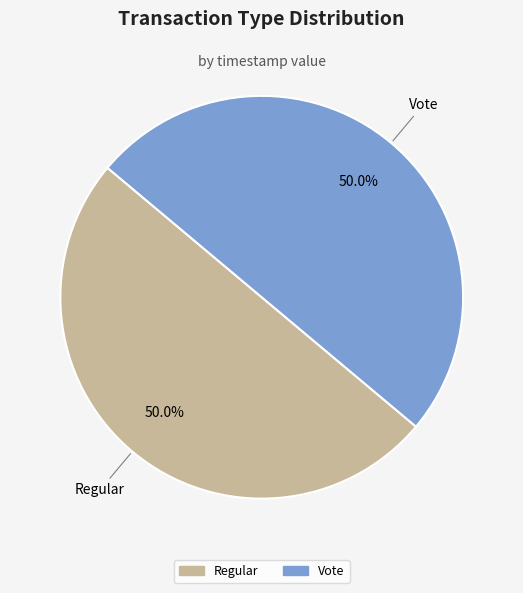

To the nearest percent, what portion does Vote represent?

50%